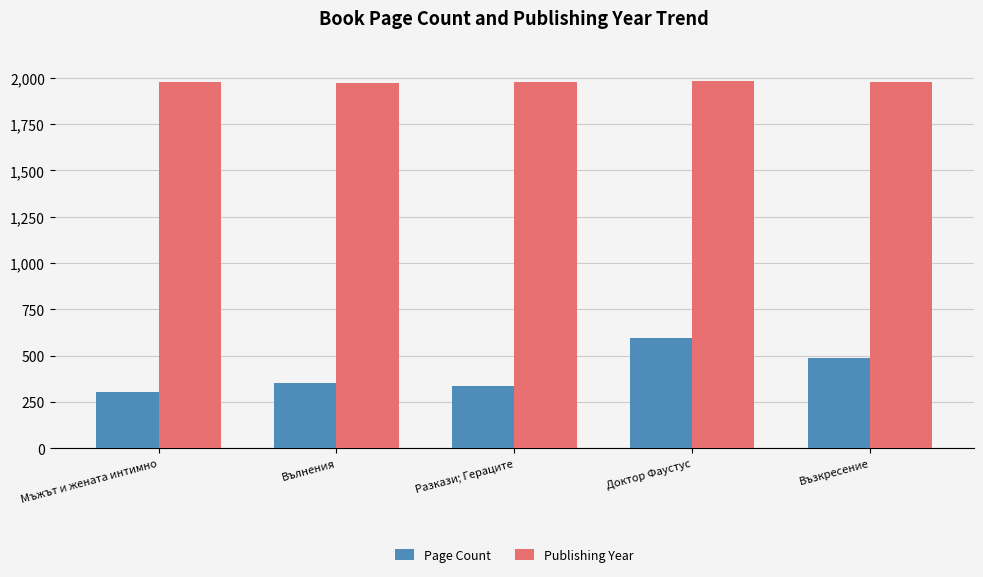

Which series has the largest range (max minus min)?

Page Count